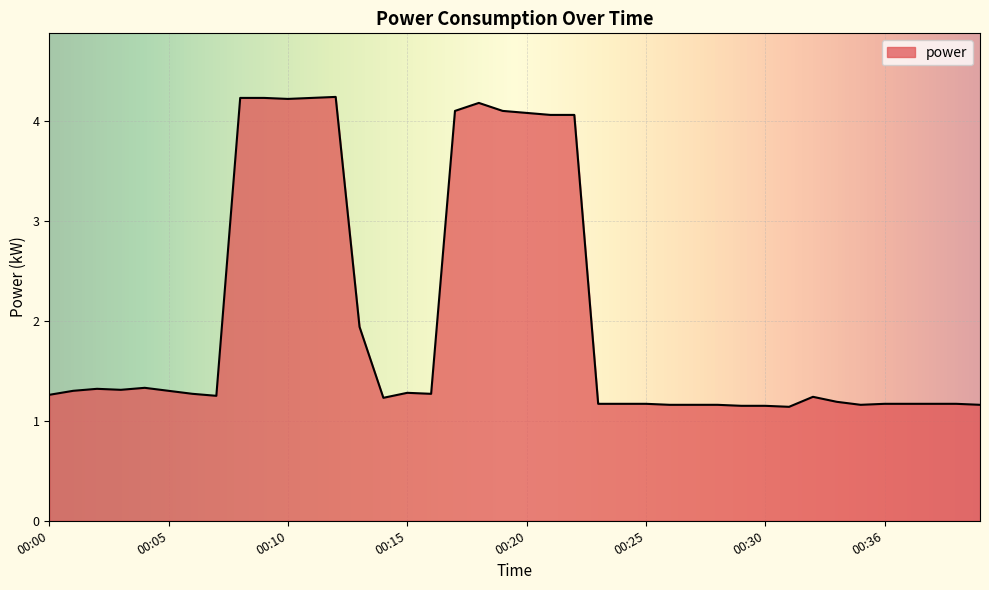

What is the maximum value shown in the chart?

4.2